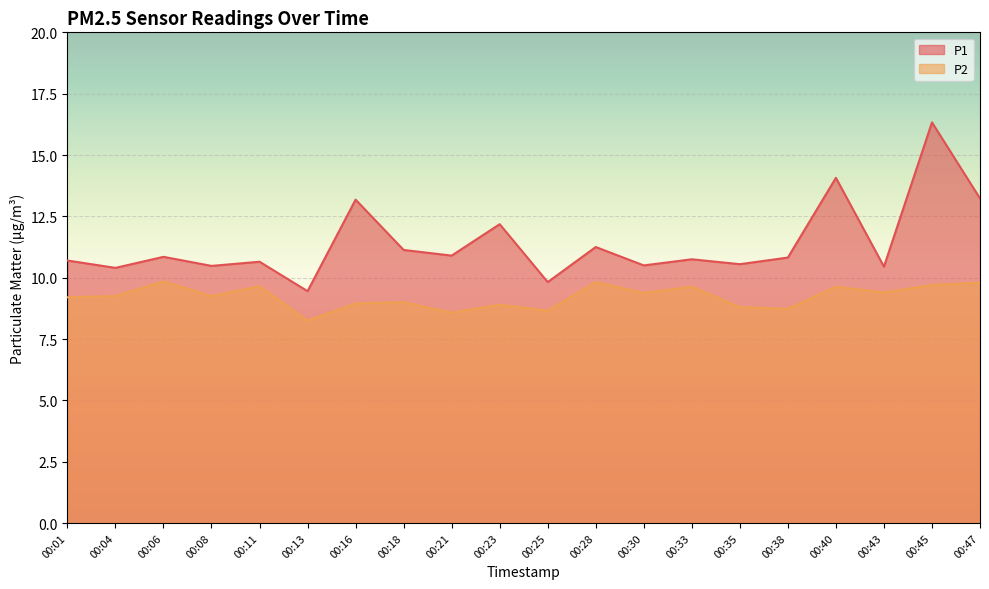

Where does the P1 series first go above 10?

00:01